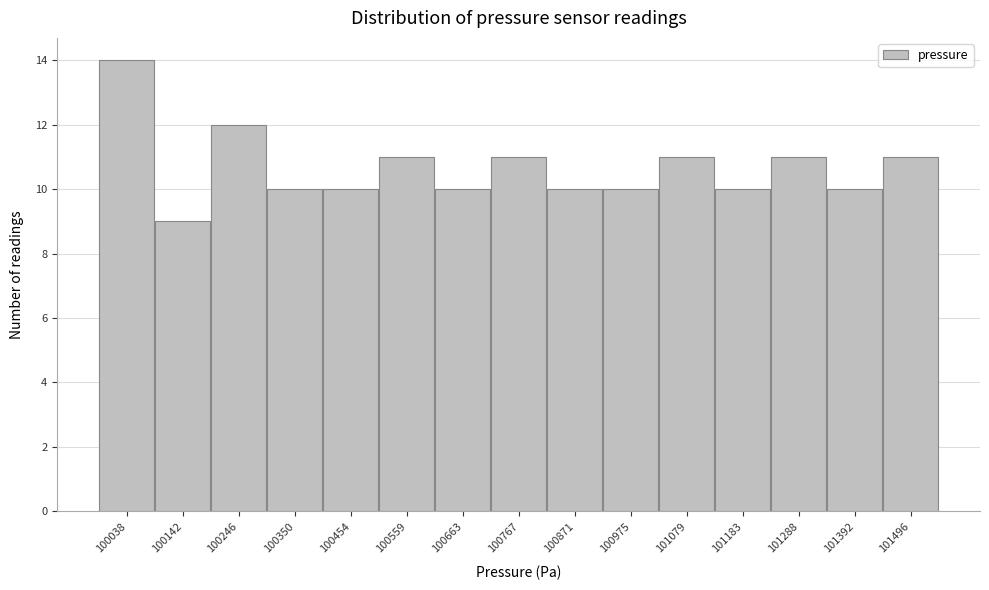

Reading left to right, list all the values displayed in this chart.

100038=14	100142=9	100246=12	100350=10	100454=10	100559=11	100663=10	100767=11	100871=10	100975=10	101079=11	101183=10	101288=11	101392=10	101496=11